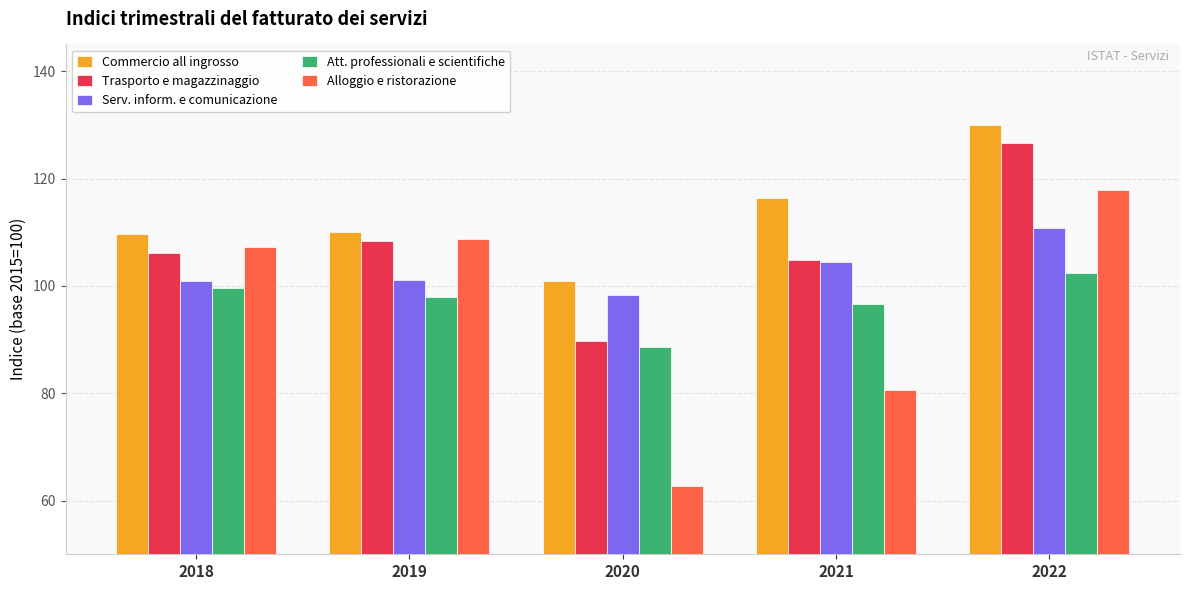

True or false: Trasporto e magazzinaggio has a value of 104.9 at 2021.

True